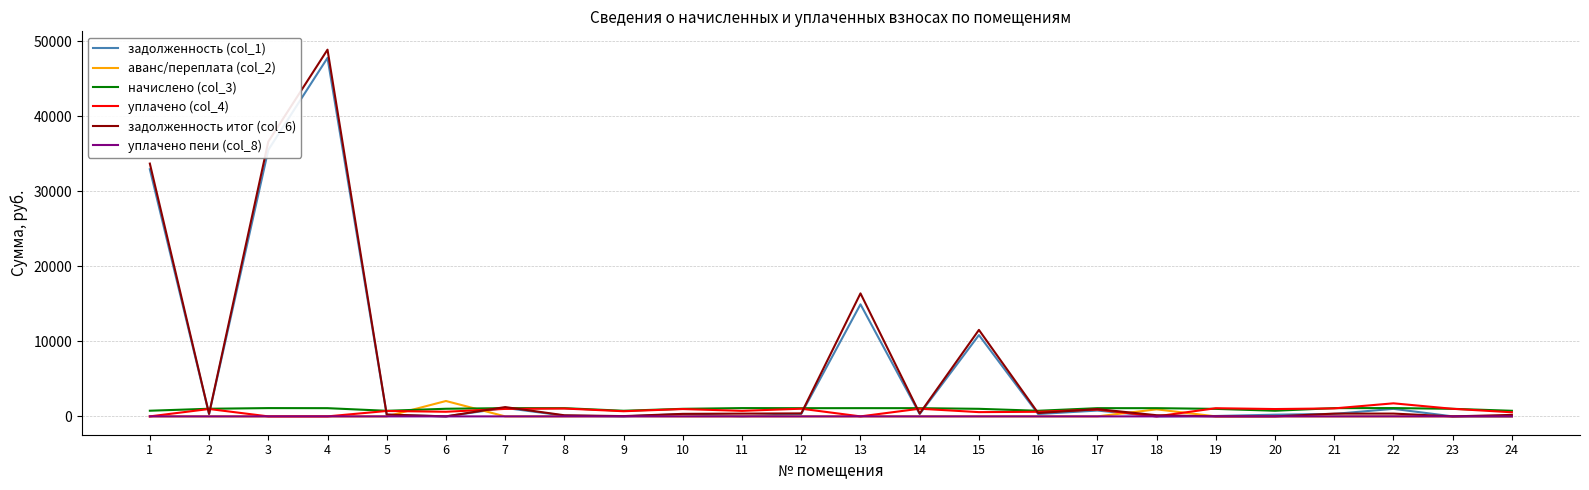

Is the value of задолженность итог (col_6) at 15 greater than the value of уплачено (col_4) at 14?

Yes